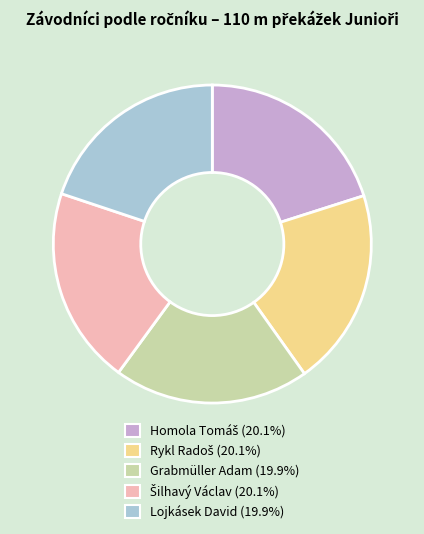

Combined, do Lojkásek David and Grabmüller Adam account for over 50%?

No